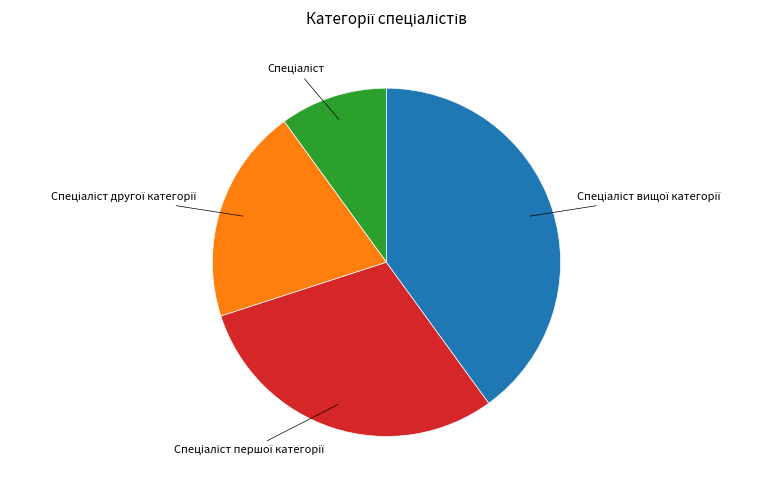

Is there a majority slice in this chart?

No